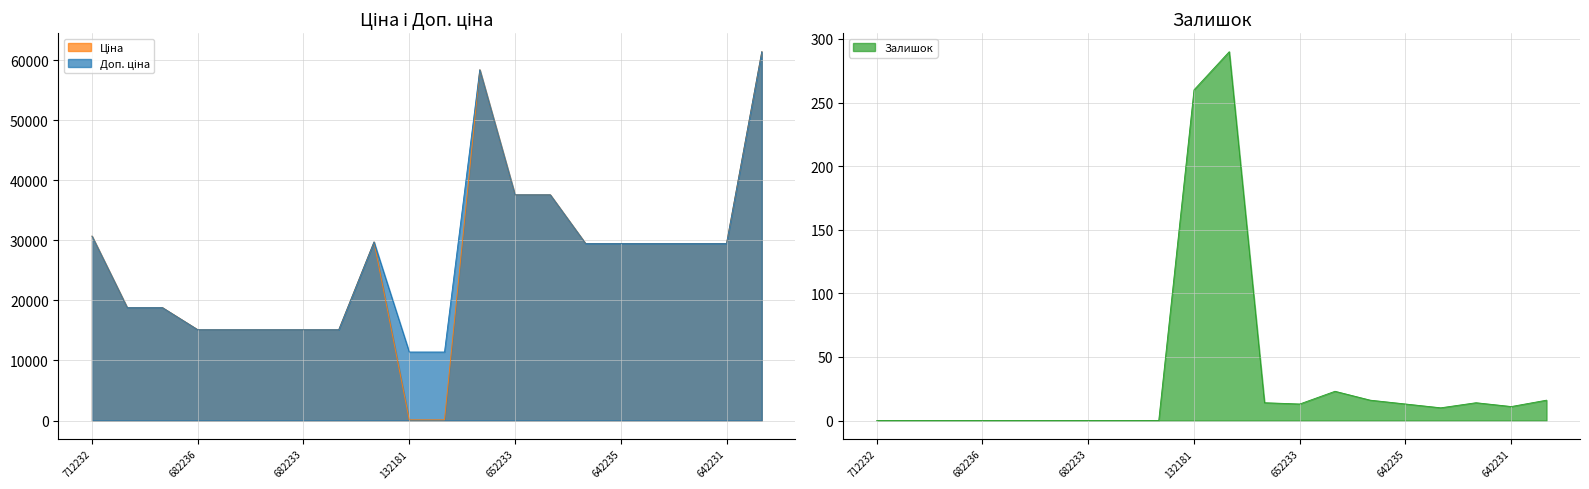

True or false: Залишок and Доп. ціна cross at least once.

False